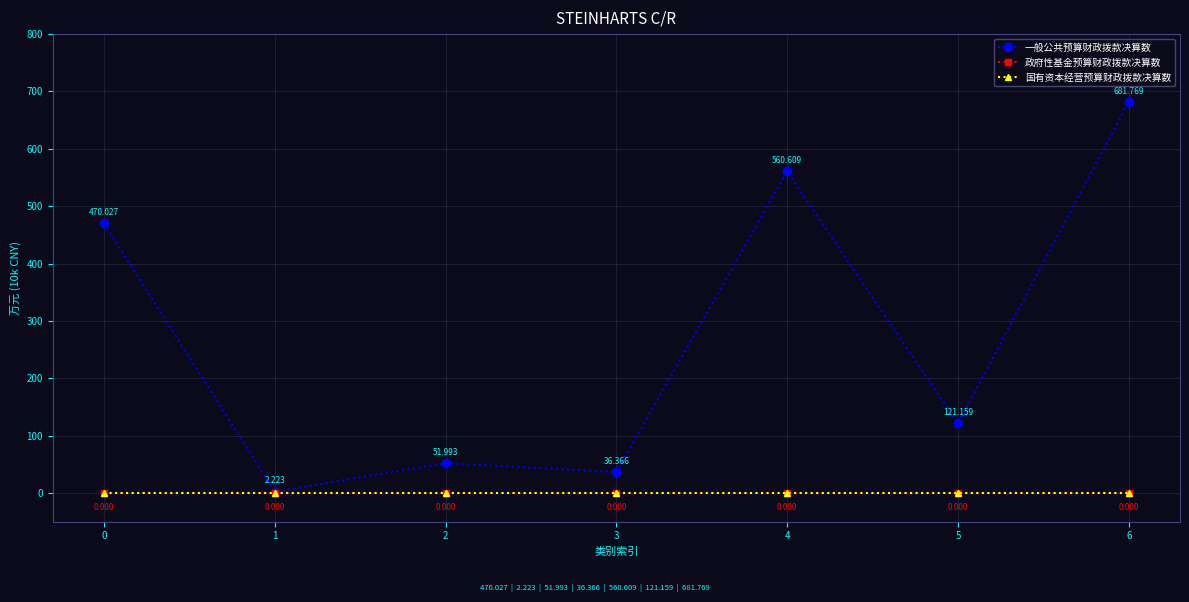

Is this an area chart (filled region under the line)?

No